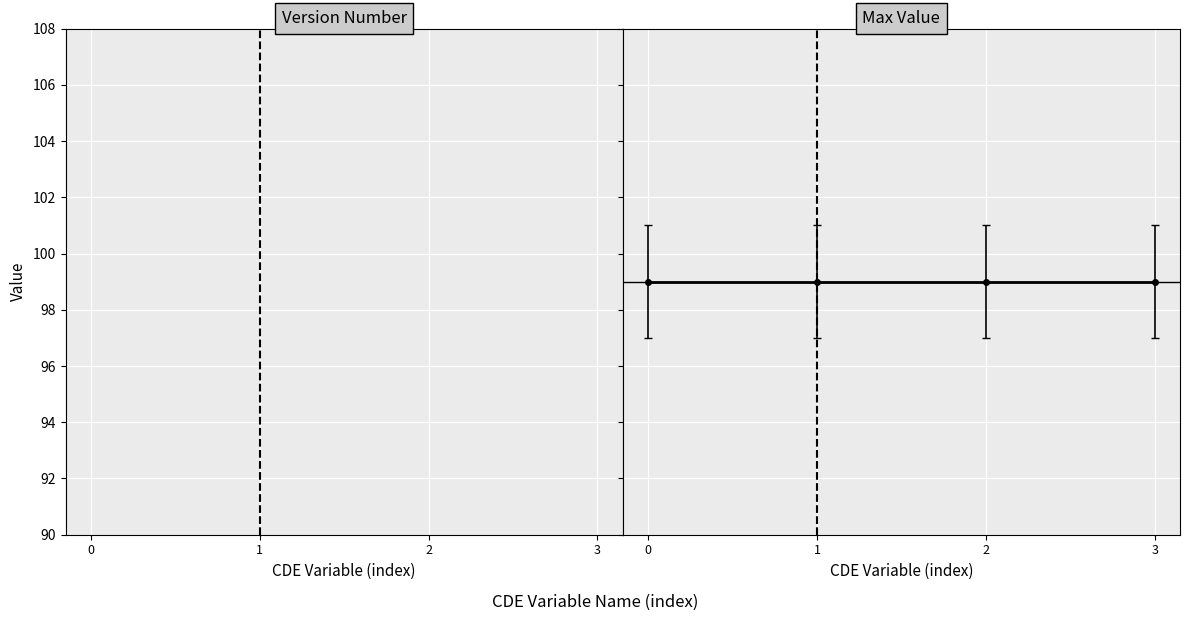

How many categories are shown in the chart?

4